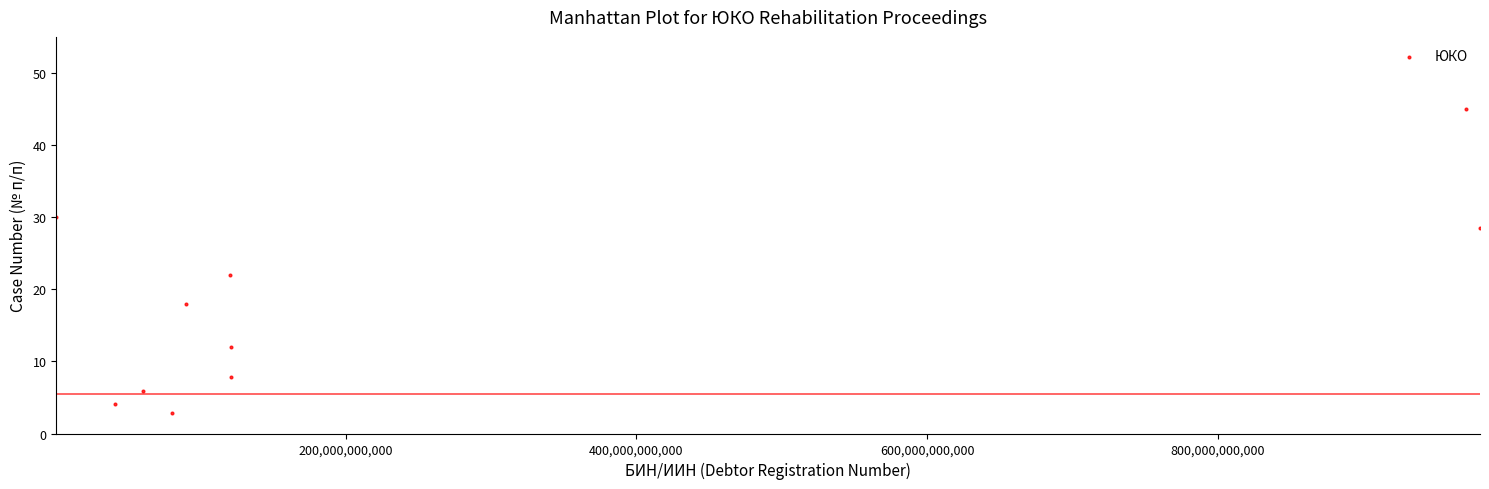

What is the range of Y values (max minus min)?

42.2